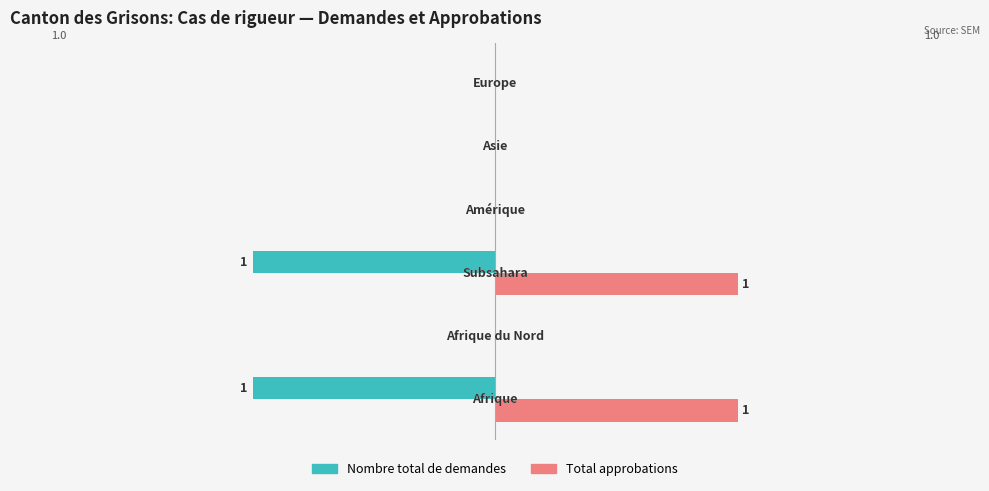

Which series has the largest total across all categories?

Total approbations